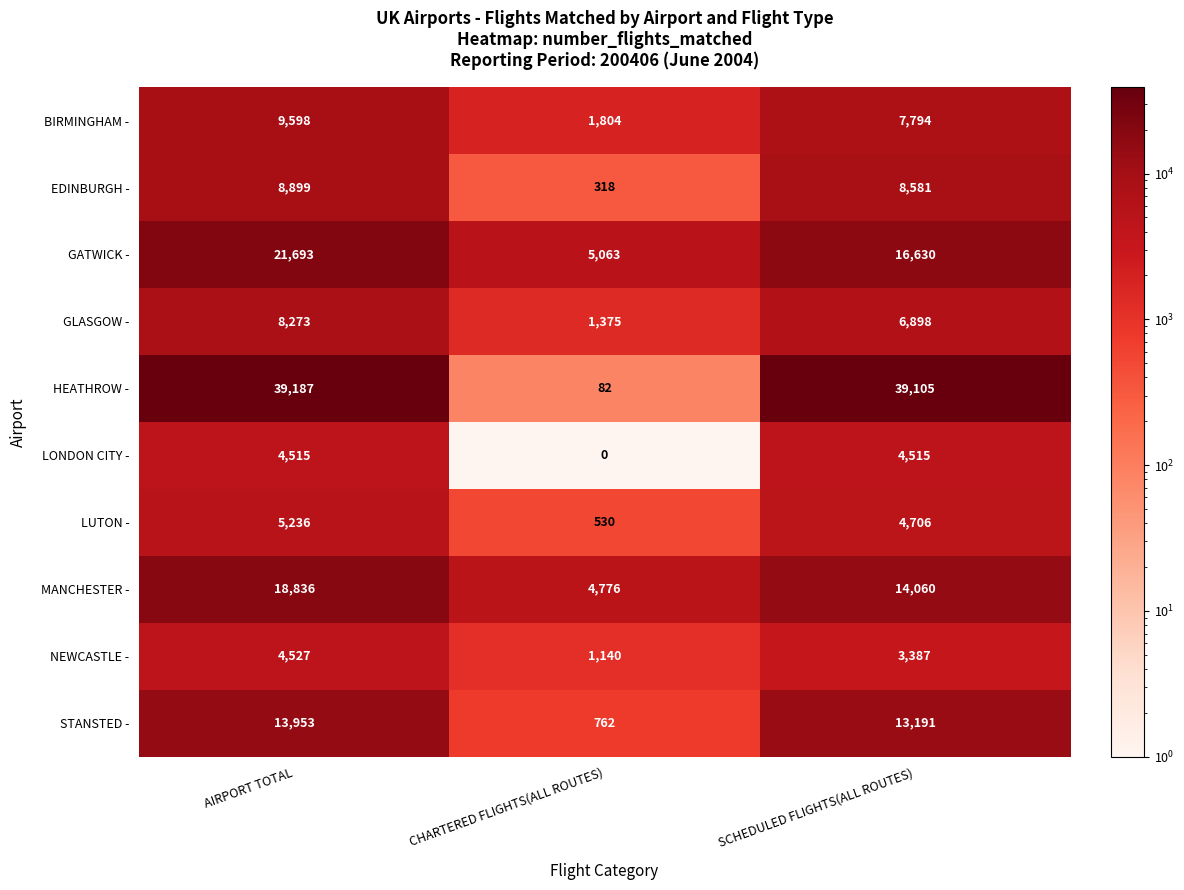

What is the sum of all HEATHROW - values?

78374